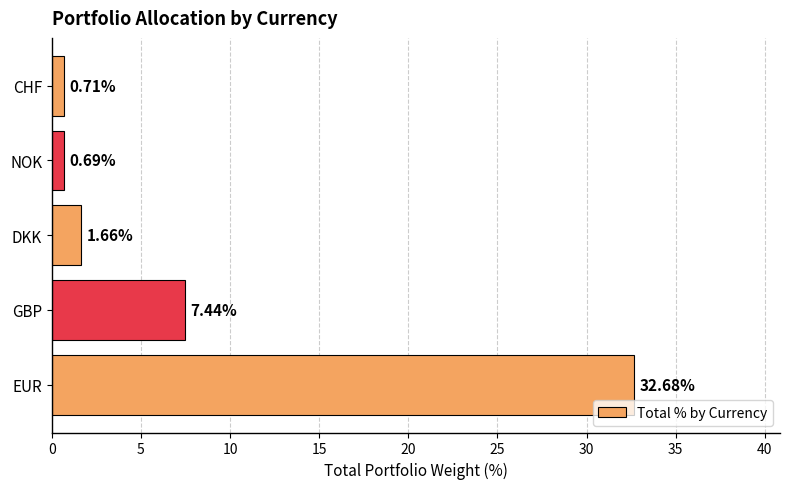

How many values are below 1?

2